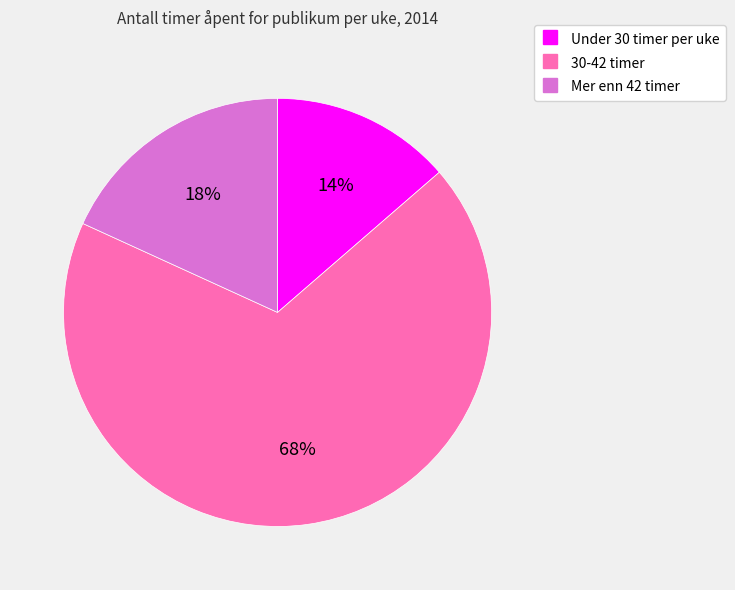

Which has a higher value, 30-42 timer or Mer enn 42 timer?

30-42 timer